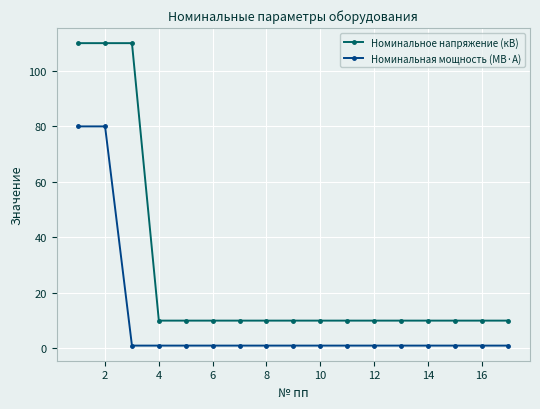

Reading left to right, transcribe all the data shown in this chart.

Номинальное напряжение (кВ): 110	110	110	10	10	10	10	10	10	10	10	10	10	10	10	10	10
Номинальная мощность (МВ·А): 80	80	1	1	1	1	1	1	1	1	1	1	1	1	1	1	1